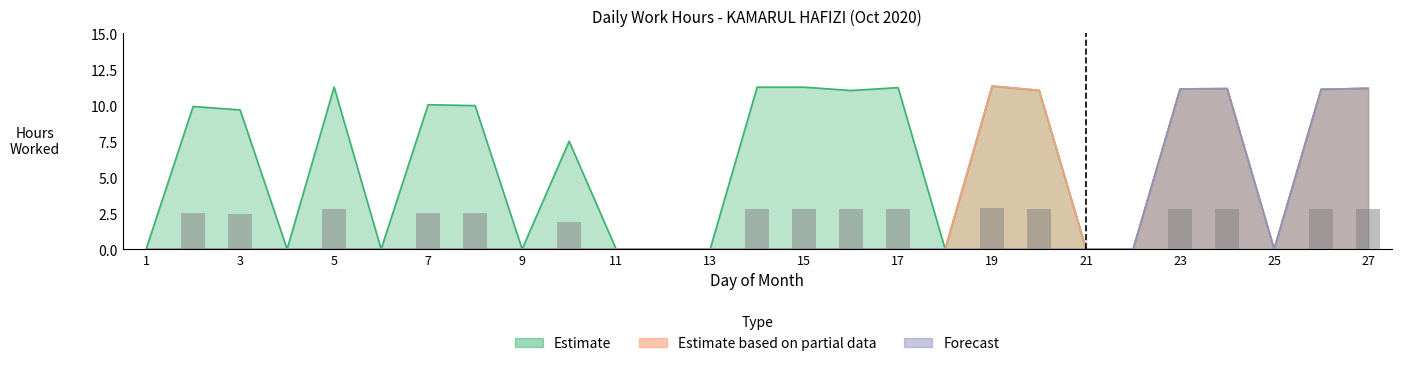

Which series changed the most between 19 and 23?

Forecast